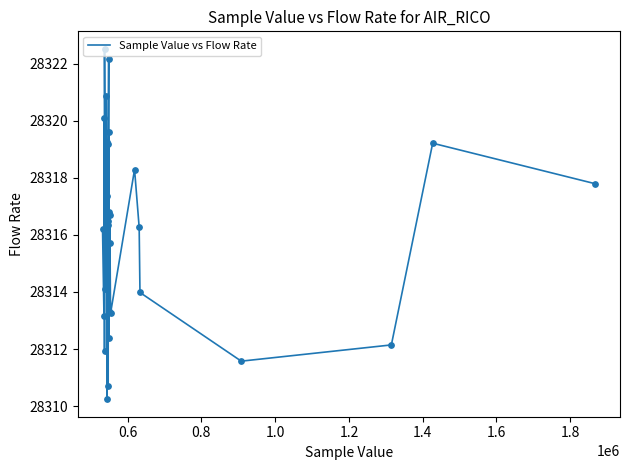

What is the greatest value displayed?

28322.5